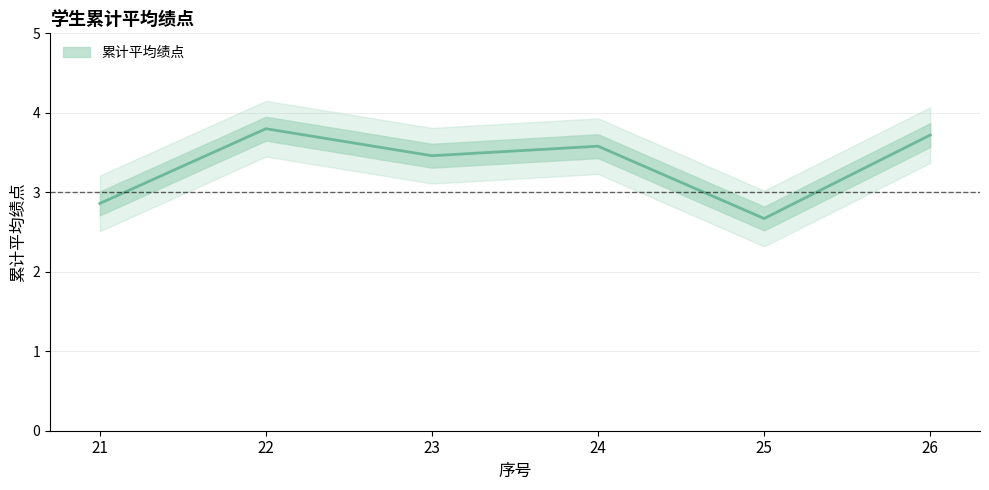

What is the change in value from 23 to 24?

+0.1